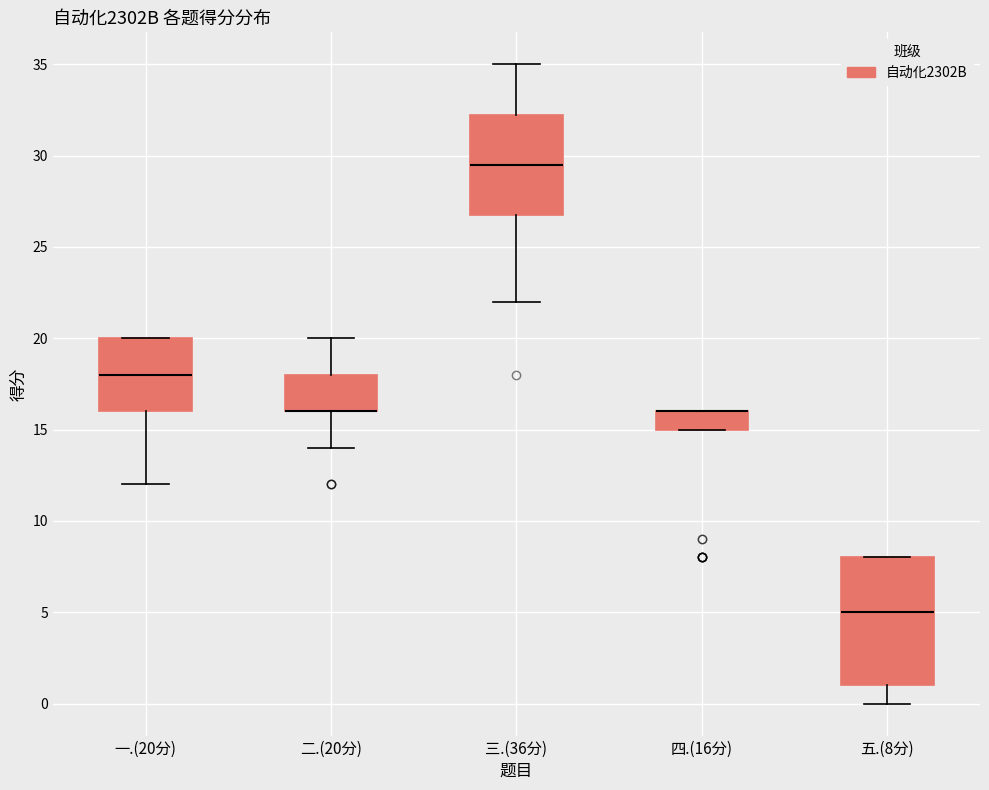

Reading left to right, transcribe this box plot: for each box, give where its median line is, the range the box spans, and where its two whiskers end, as read against the y-axis. The values are not printed on the chart, so give them approximately, as read against the axis.

一.(20分): median 18.0, box 16.0 to 20.0, whiskers 12.0 to 20.0
二.(20分): median 16.0 (drawn on the box's lower edge), box 16.0 to 18.0, whiskers 14.0 to 20.0
三.(36分): median 29.5, box 27.0 to 32.5, whiskers 22.0 to 35.0
四.(16分): median 16.0 (drawn on the box's upper edge), box 15.0 to 16.0, whiskers 15.0 to 16.0
五.(8分): median 5.0, box 1.0 to 8.0, whiskers 0.0 to 8.0